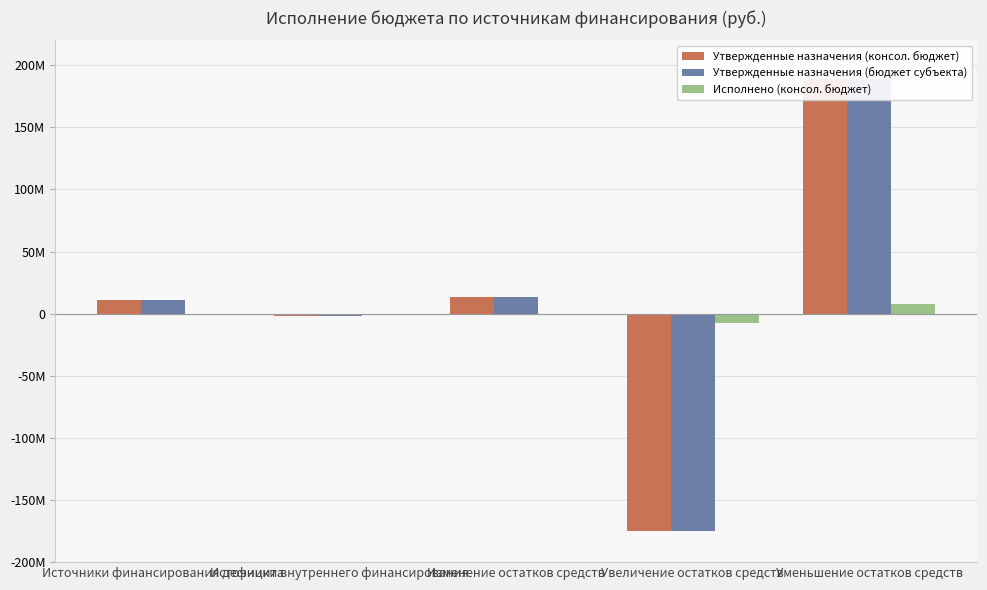

The value of Утвержденные назначения (консол. бюджет) at Источники внутреннего финансирования is -2845836.4. True or false?

False